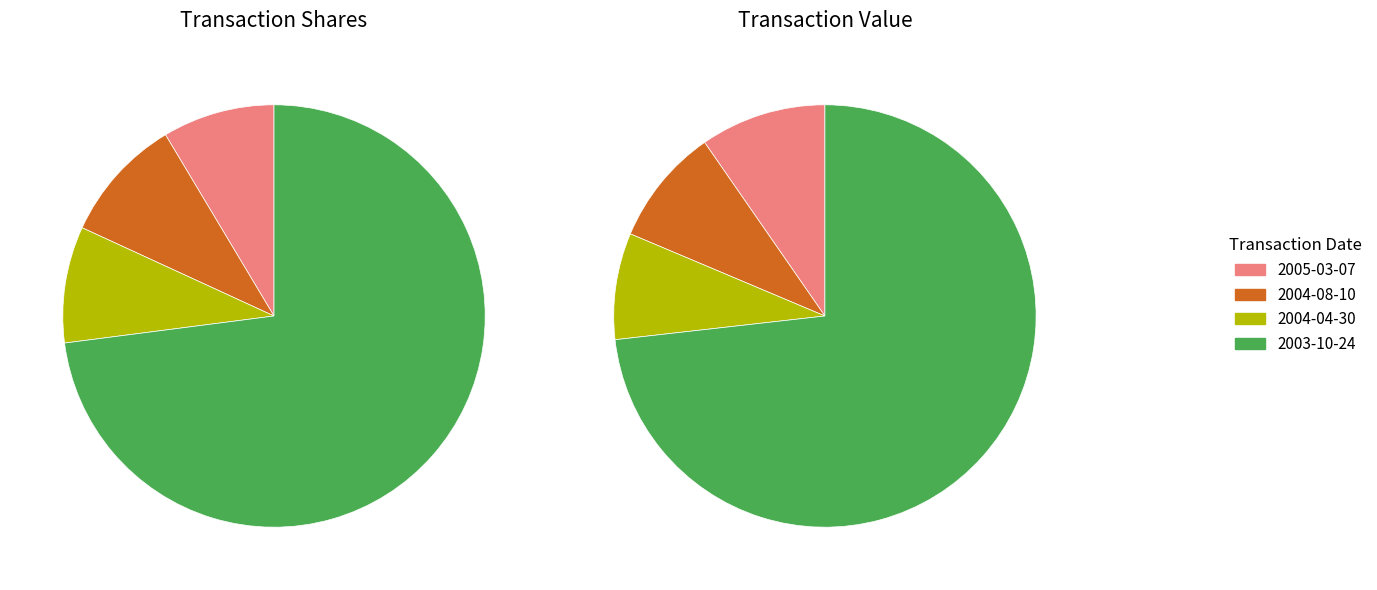

To the nearest percent, what is the difference between the largest and smallest slice percentages?

64%